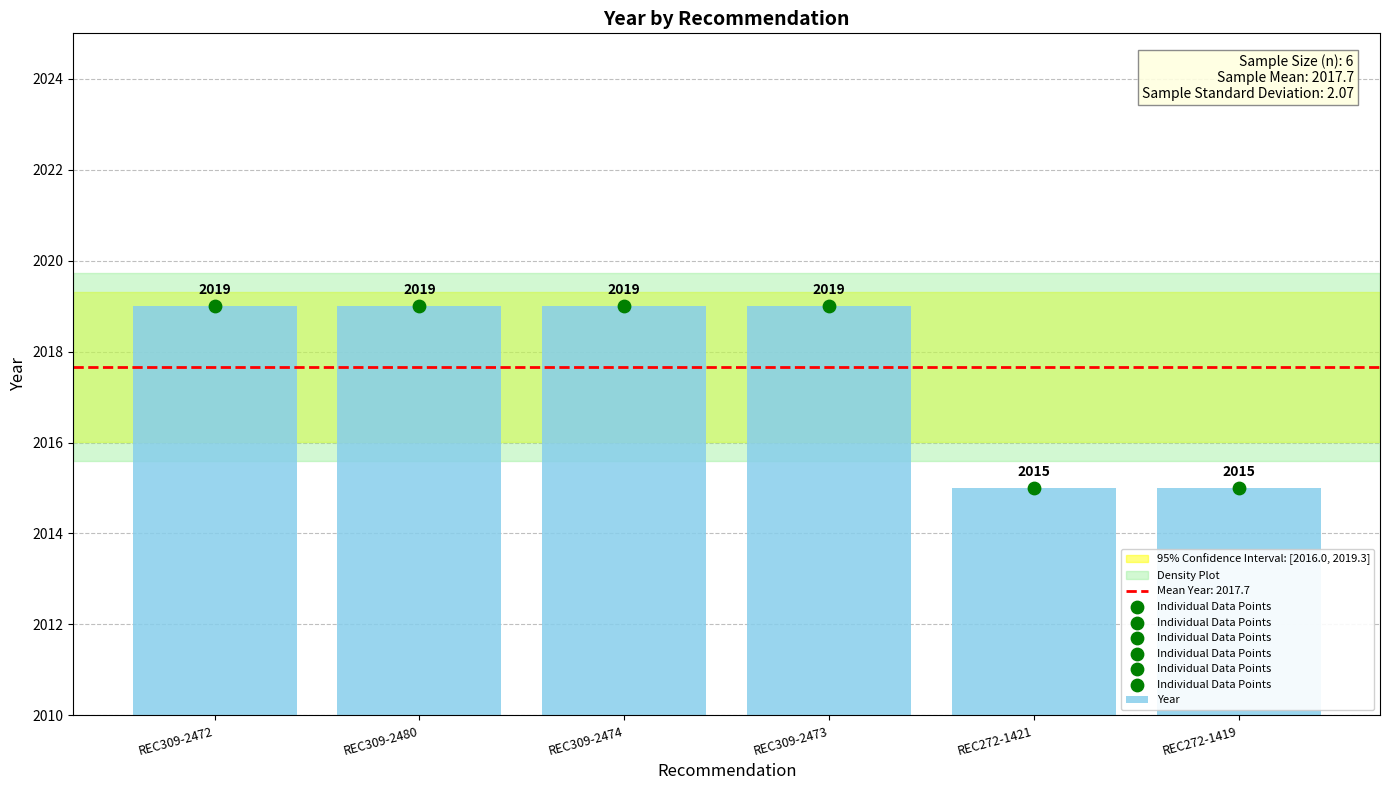

What is the ratio of the value at REC309-2472 to the value at REC272-1419?

1.0